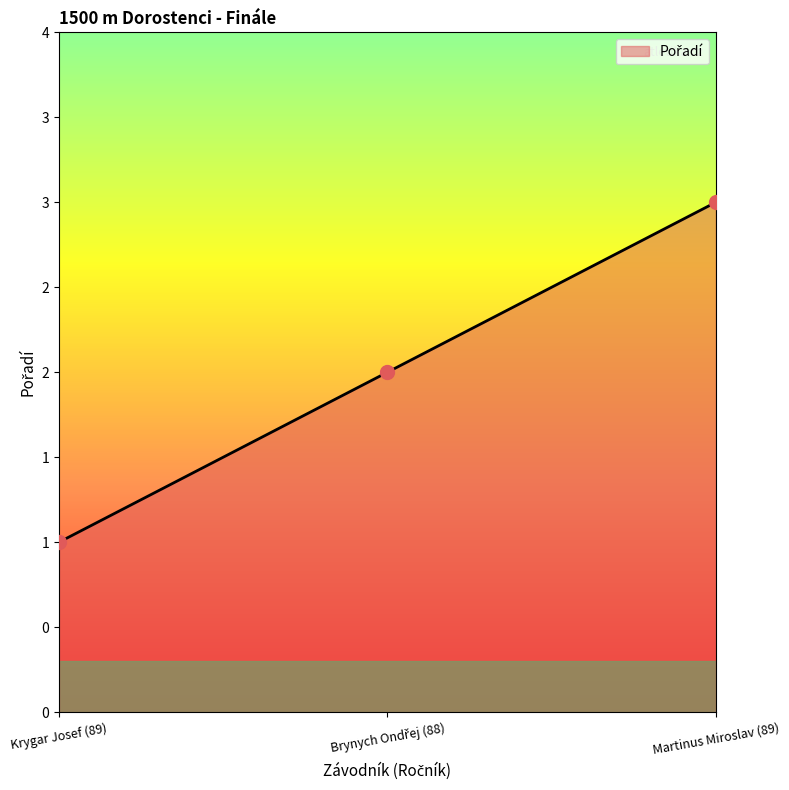

Which has a higher value, Krygar Josef (89) or Brynych Ondřej (88)?

Brynych Ondřej (88)